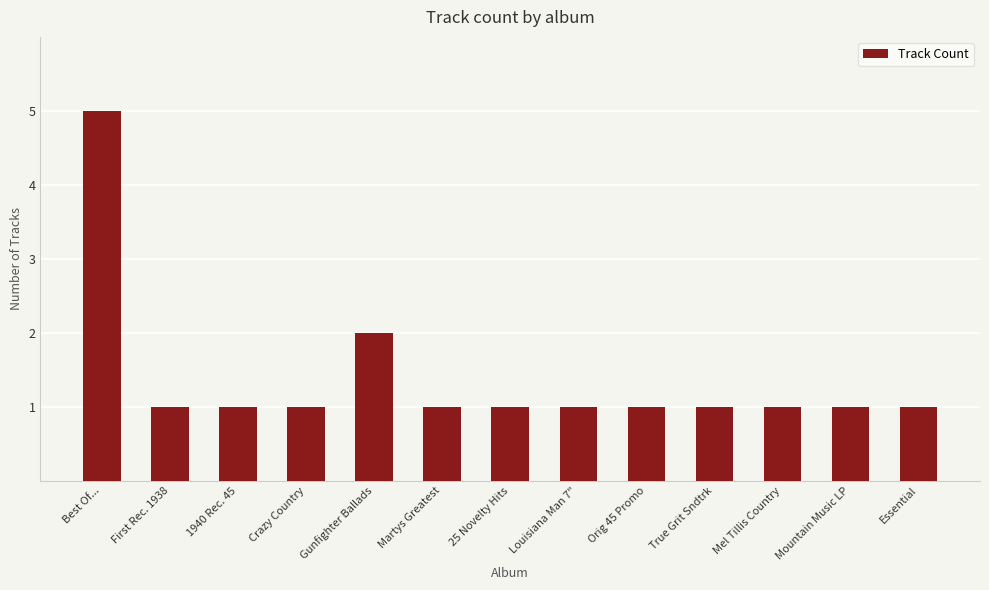

True or false: the data shows 1 at 25 Novelty Hits.

True